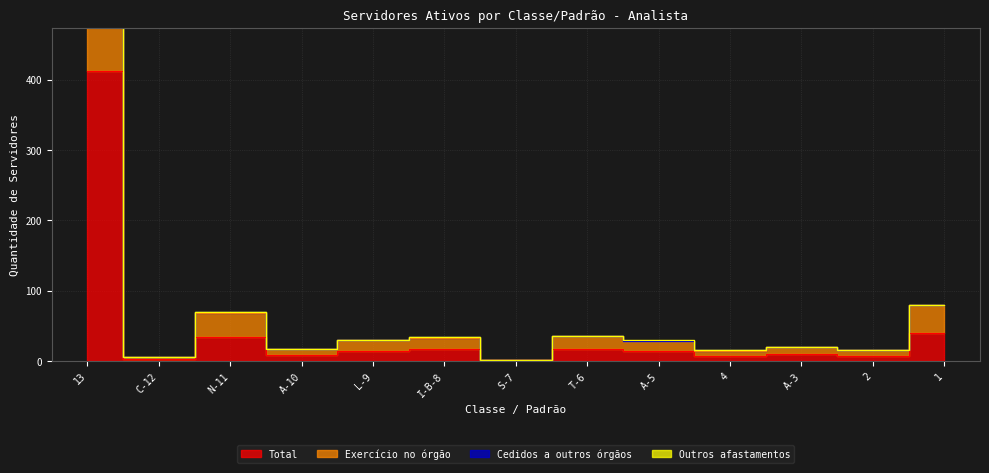

How many categories are shown in the chart?

13